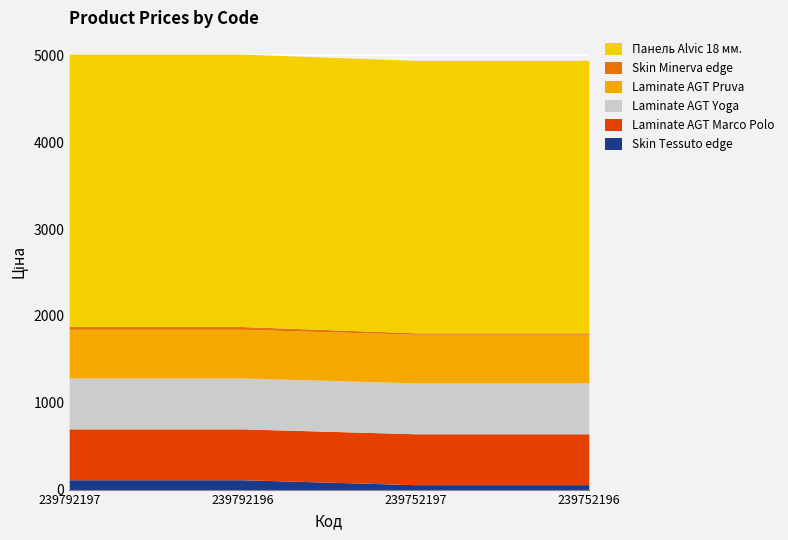

At how many categories does at least one series exceed 2388?

4